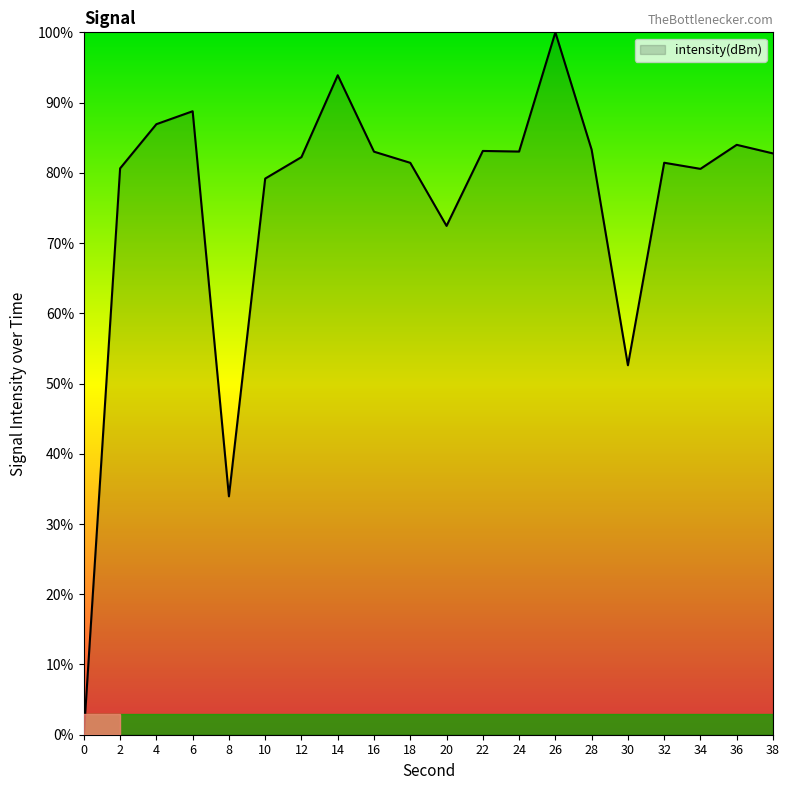

What is the difference between the maximum and minimum values?

100.0